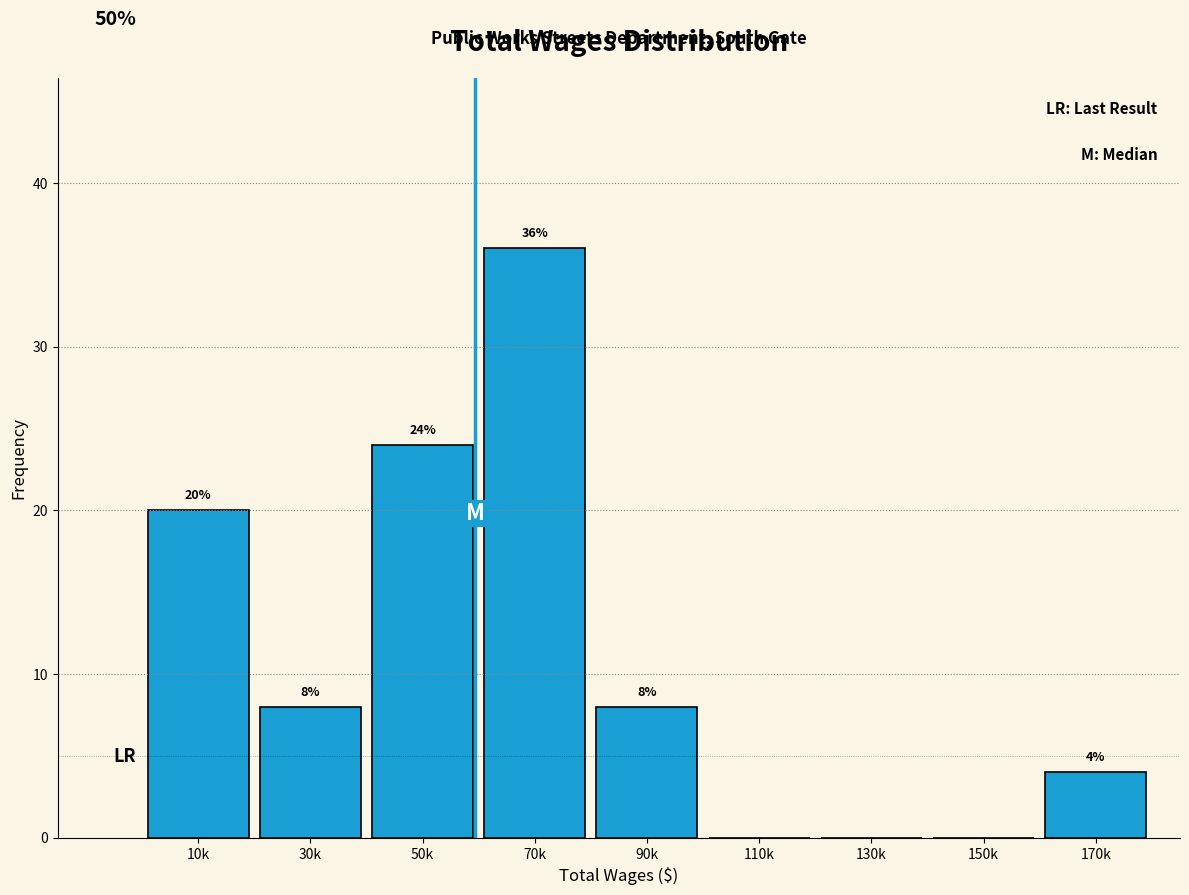

Reading left to right, what are all the values shown in this chart?

10k=20	30k=8	50k=24	70k=36	90k=8	110k=0	130k=0	150k=0	170k=4